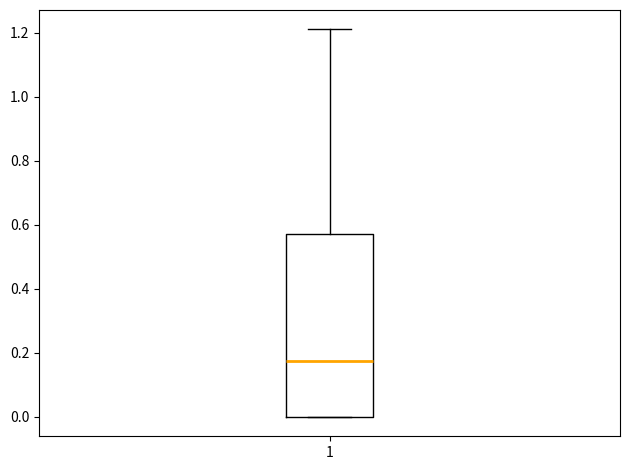

Read this box plot against the y-axis: the position of the median line, the range covered by the box, and the ends of both whiskers. The values are not printed on the chart, so give them approximately, as read against the axis.

median 0.18, box 0.00 to 0.58, whiskers 0.00 to 1.22